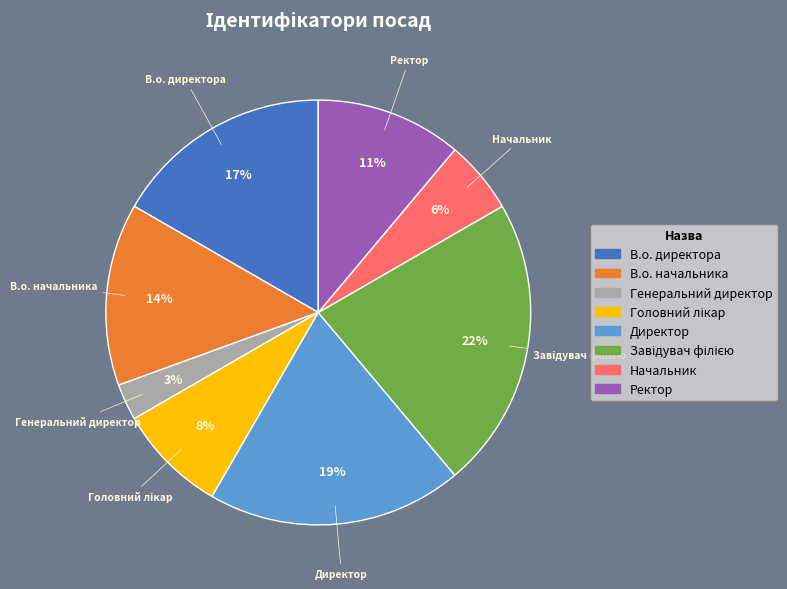

How many segments does this pie chart have?

8